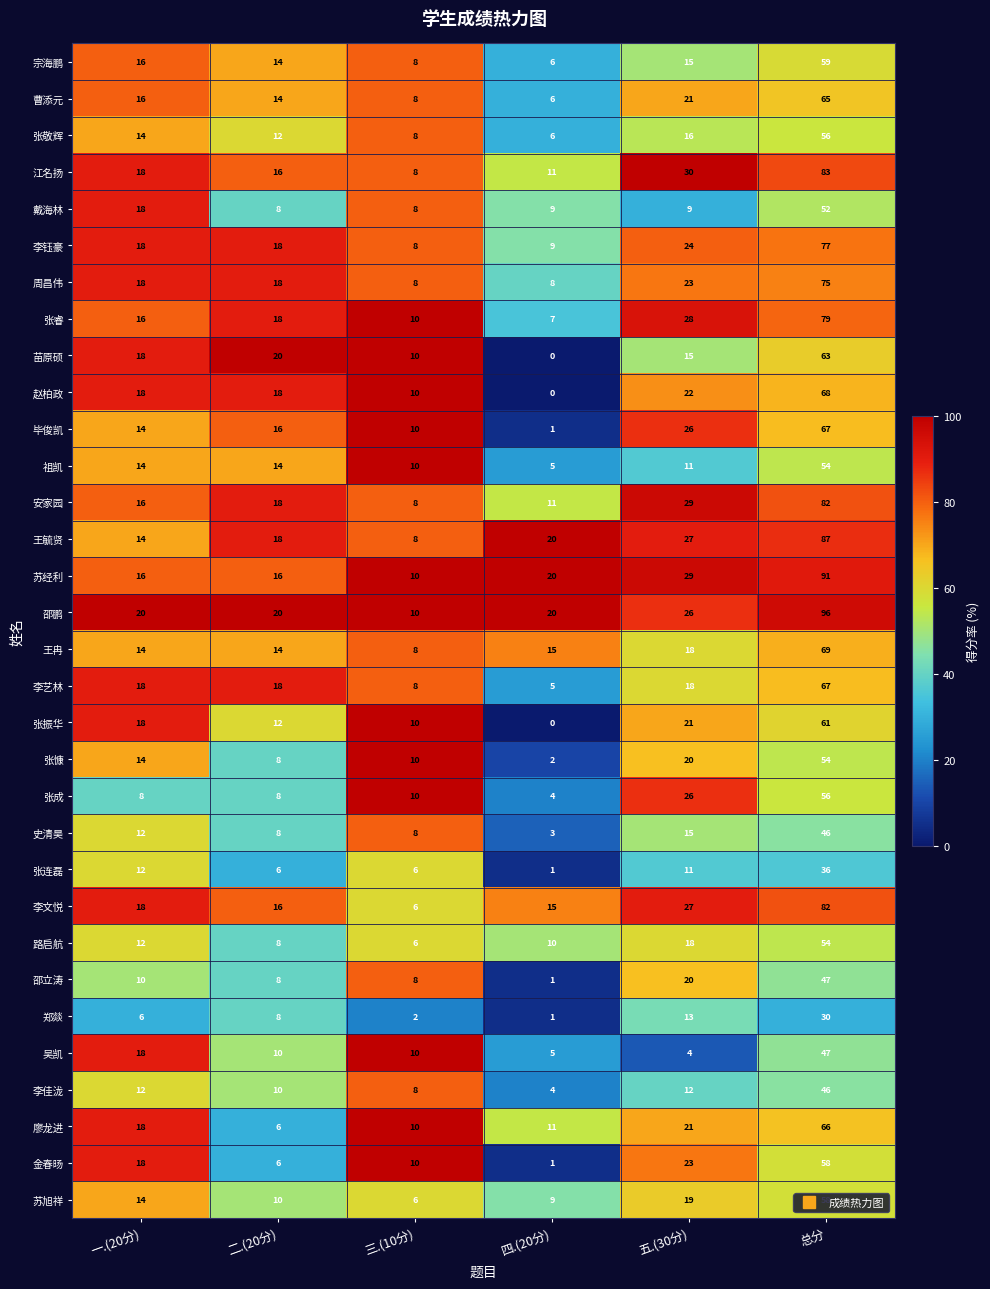

Which series has the largest range (max minus min)?

邵鹏